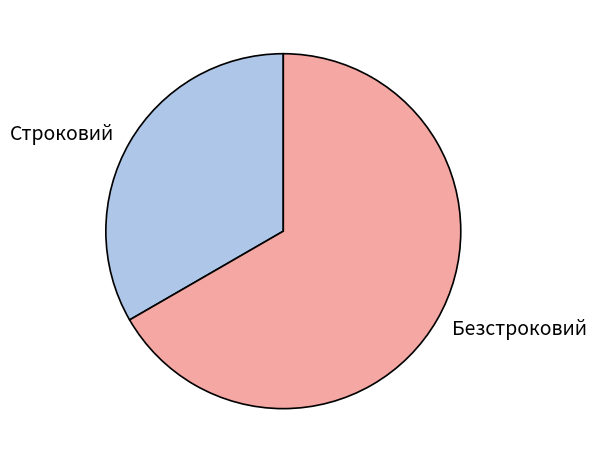

What is the ratio of the value at Безстроковий to the value at Строковий?

2.0